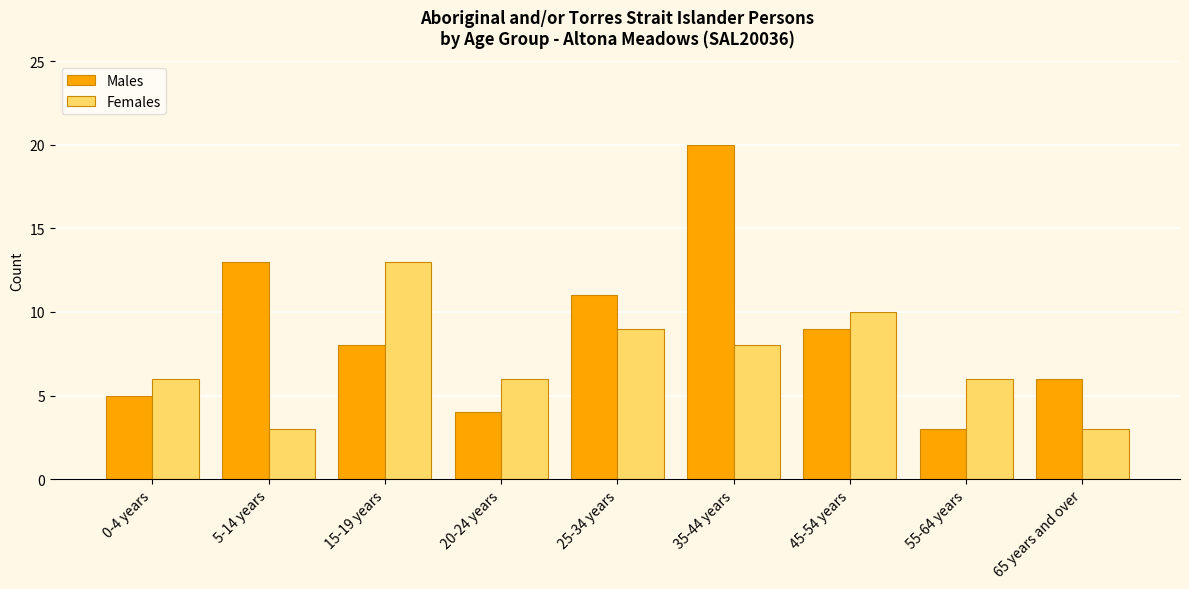

Is it true that Females equals 1 at 65 years and over?

False